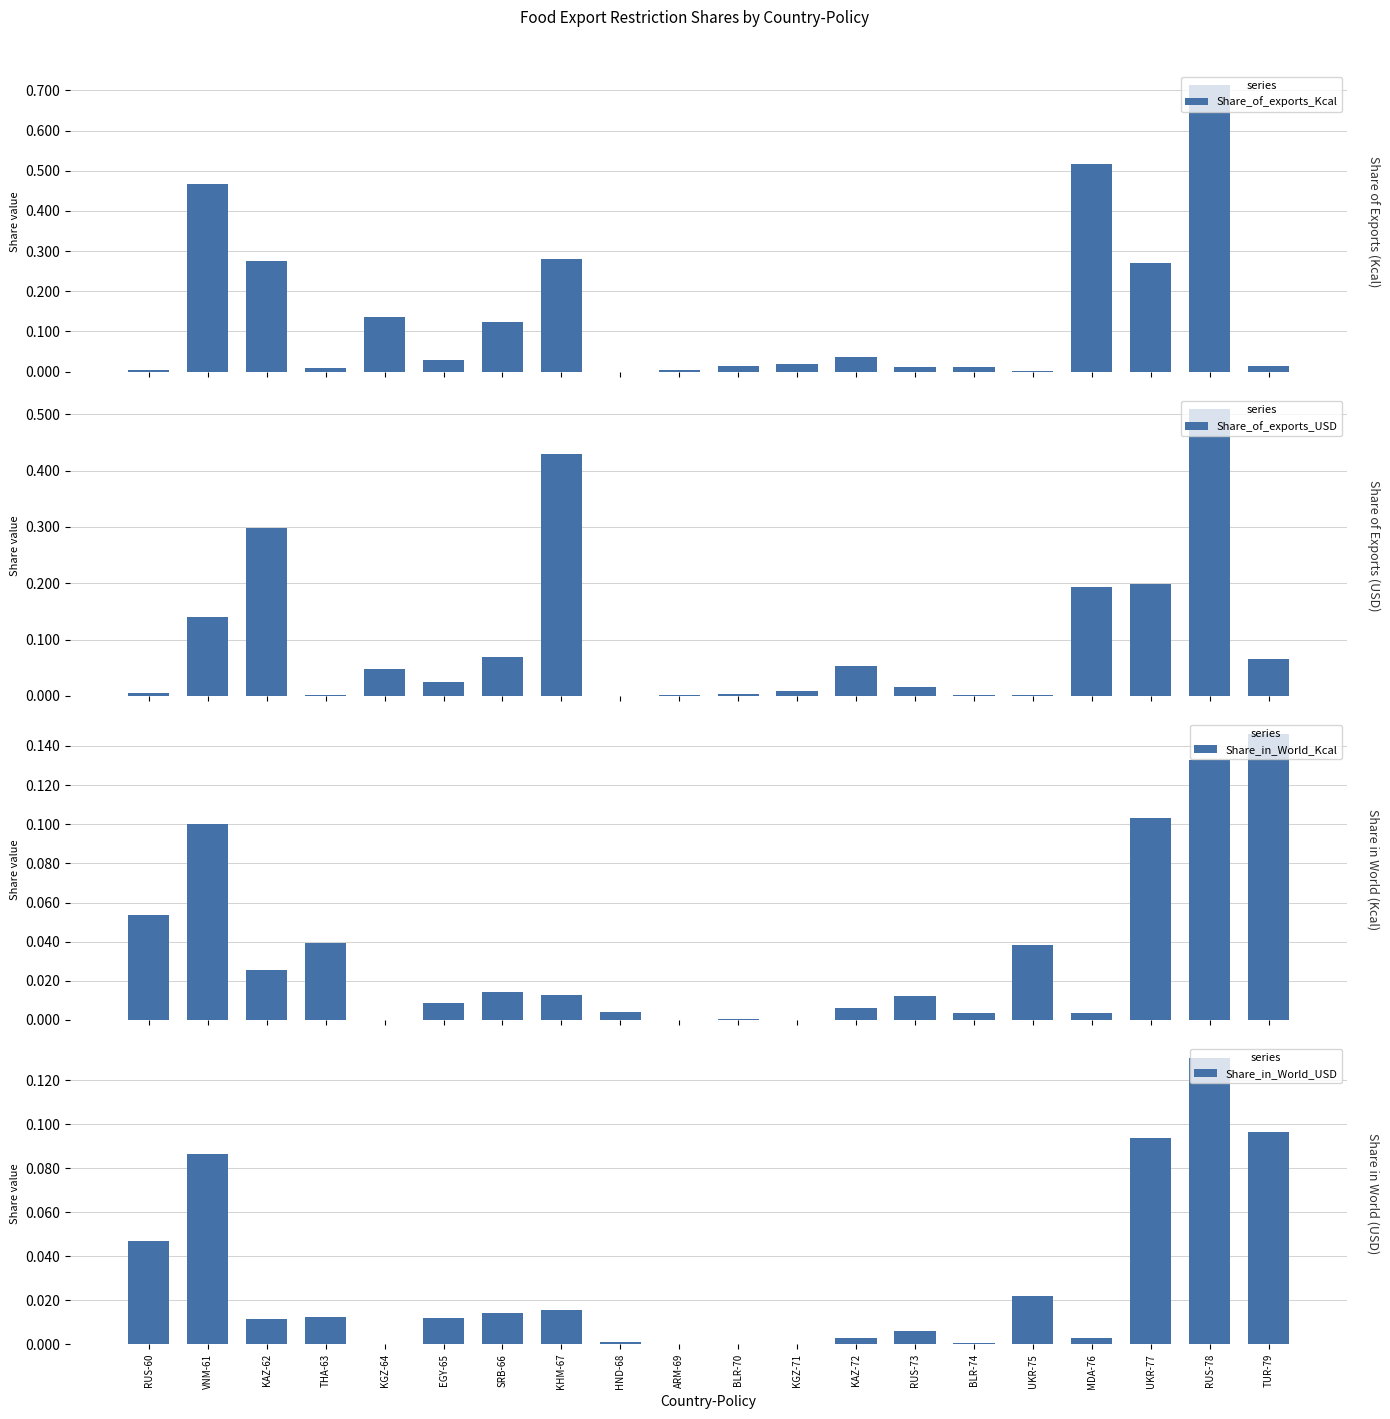

What is the difference between the Share_in_World_Kcal values at VNM-61 and KHM-67?

0.1